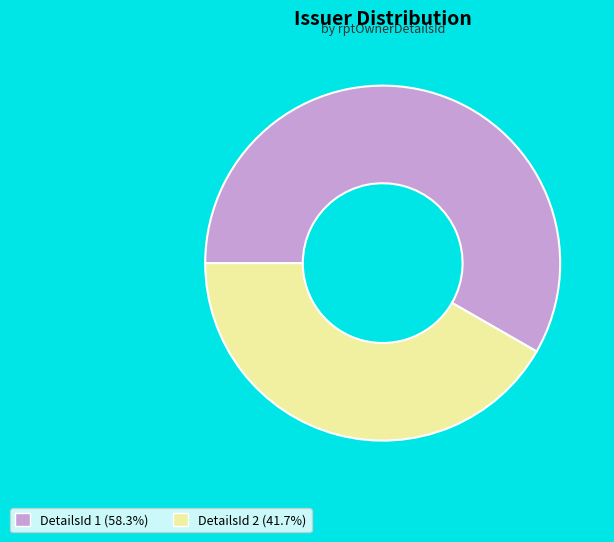

Is there a majority slice in this chart?

Yes